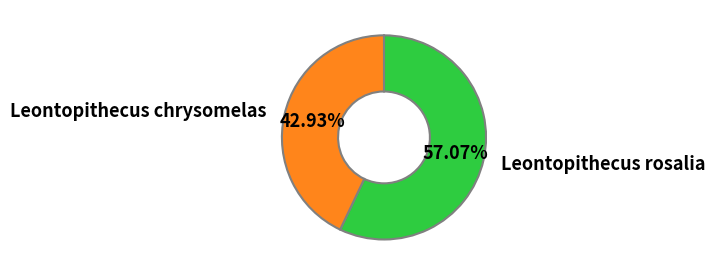

To the nearest percent, what percentage of the pie is Leontopithecus rosalia?

57%